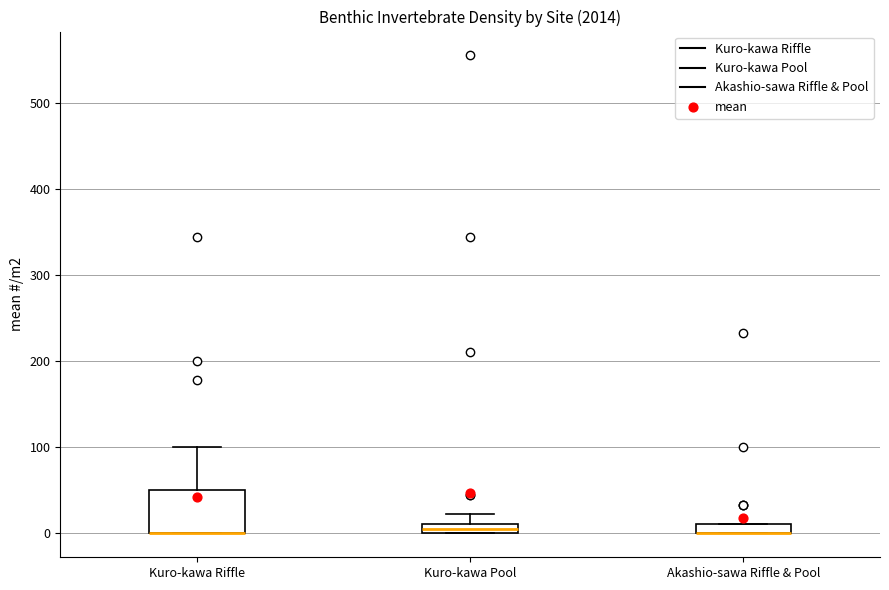

Which box is the tallest, from its lower edge to its upper edge?

Kuro-kawa Riffle